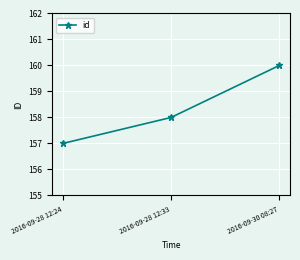

Approximately how many times larger is the value at 2016-09-28 12:24 compared to 2016-09-30 08:27?

1.0